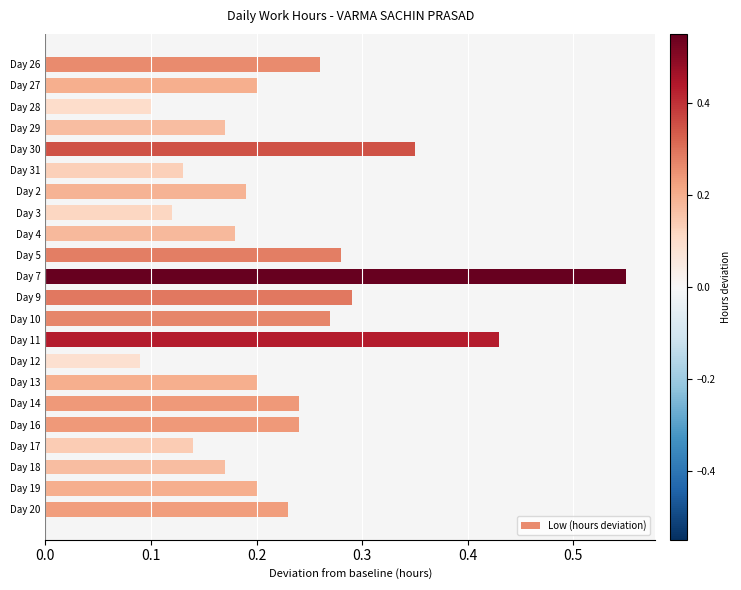

The value at Day 9 is 0.1. True or false?

False